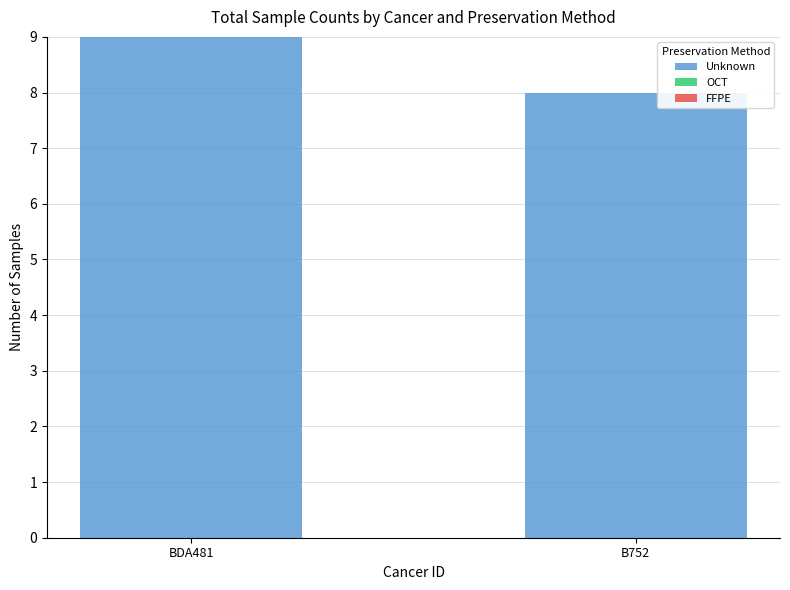

At which category does the chart reach its minimum across all series?

B752